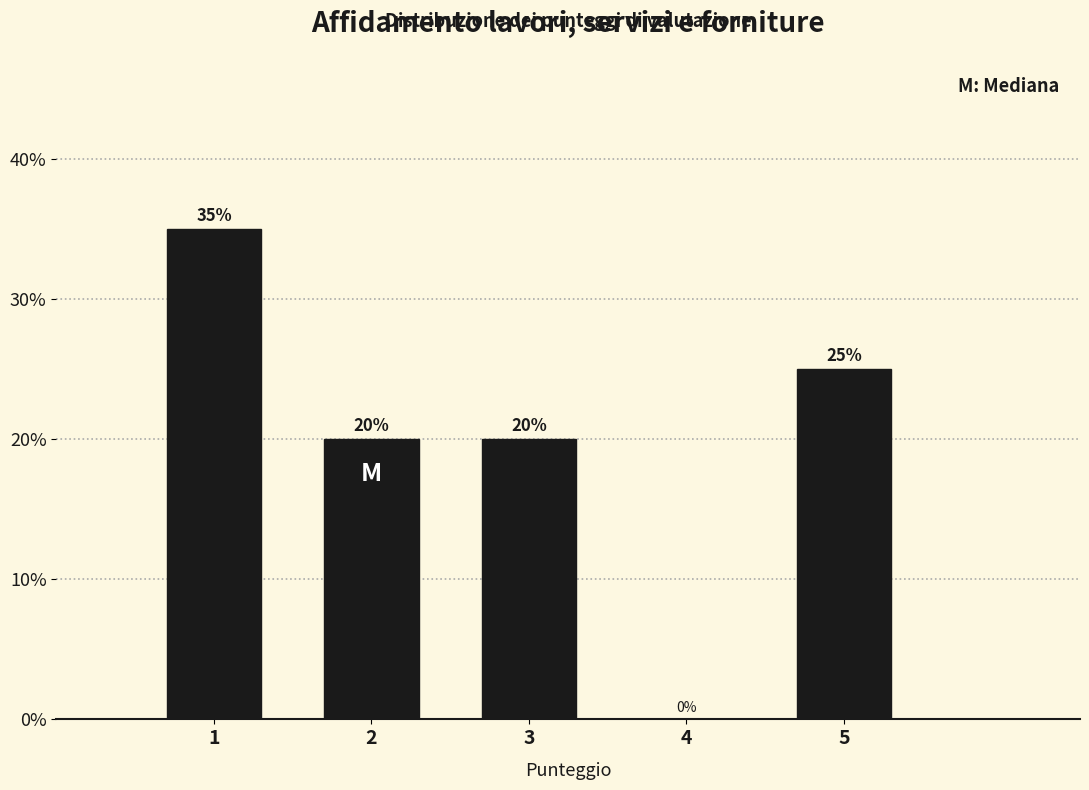

Reading left to right, transcribe all the data shown in this chart.

1=35	2=20	3=20	4=0	5=25